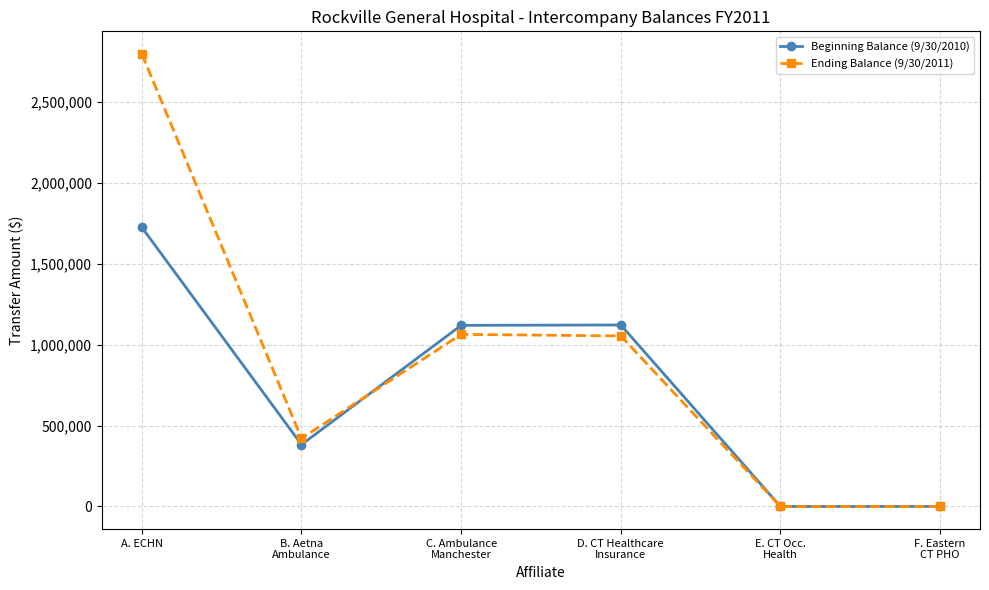

Where does the Ending Balance (9/30/2011) series first go above 1053055?

A. ECHN